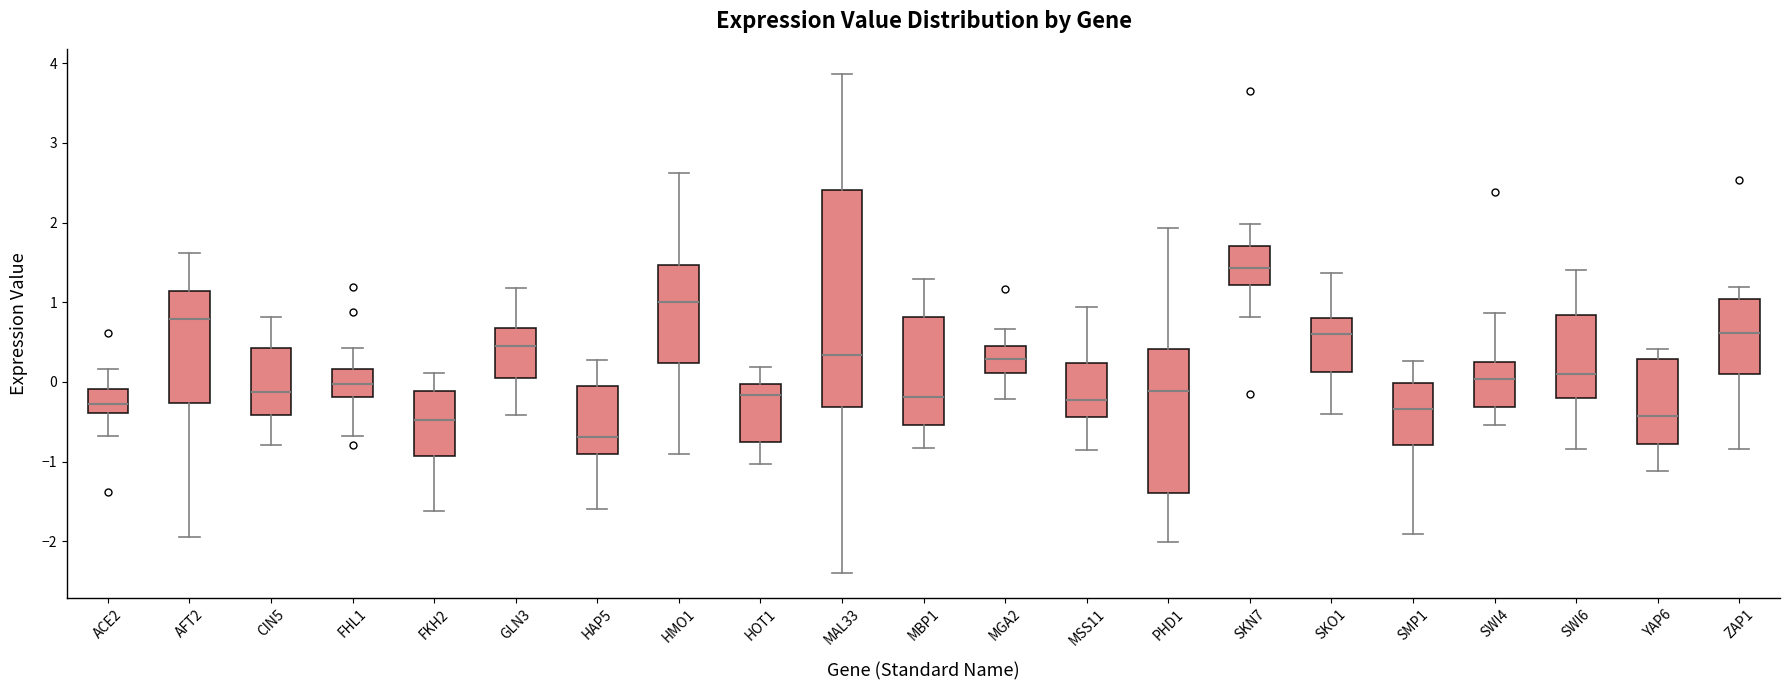

Where is the lower edge of the box for MSS11 on the y-axis? The values are not printed on the chart, so give them approximately, as read against the axis.

-0.4